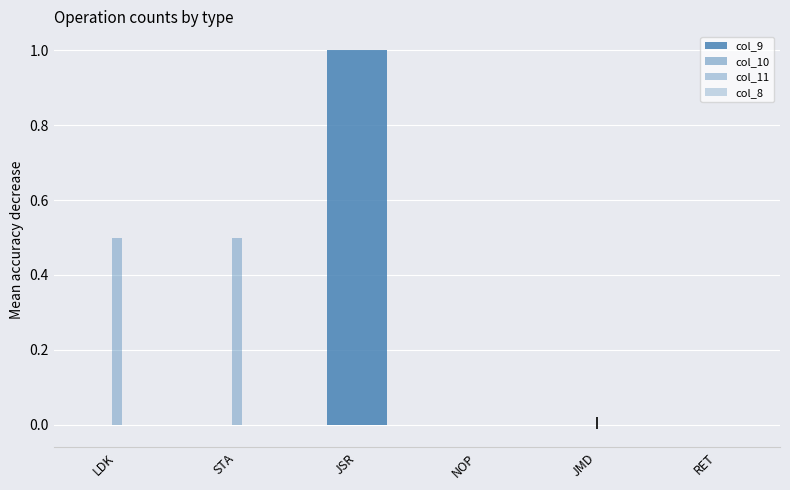

At which category is the sum across all series the highest?

JSR